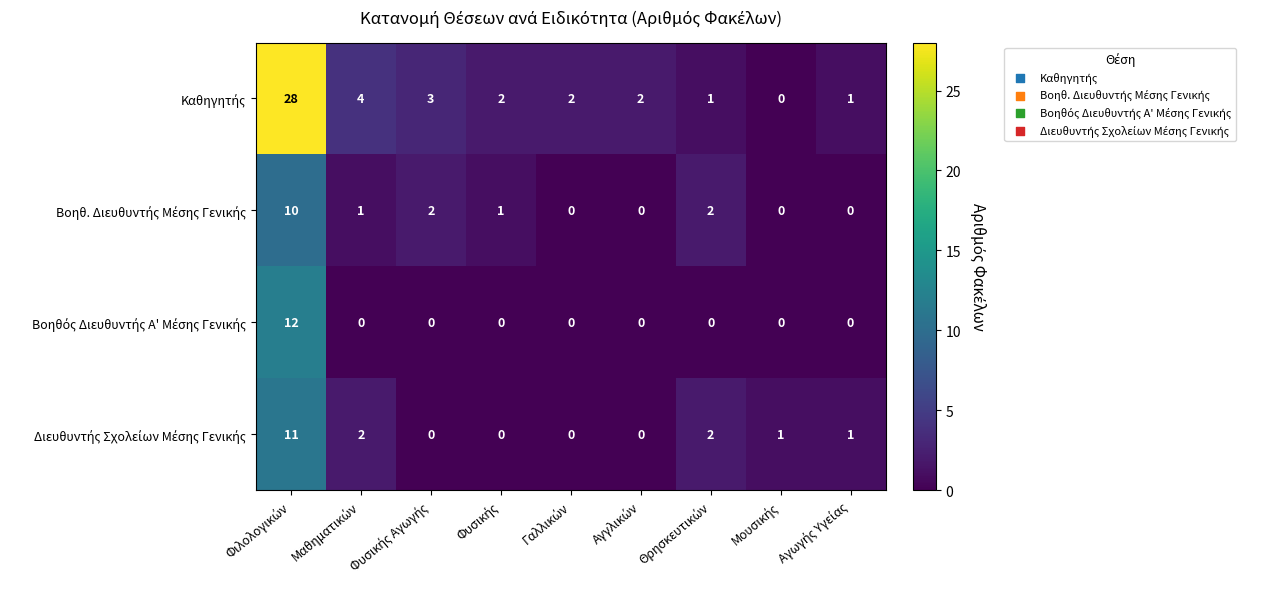

What is the maximum value shown in the chart?

28